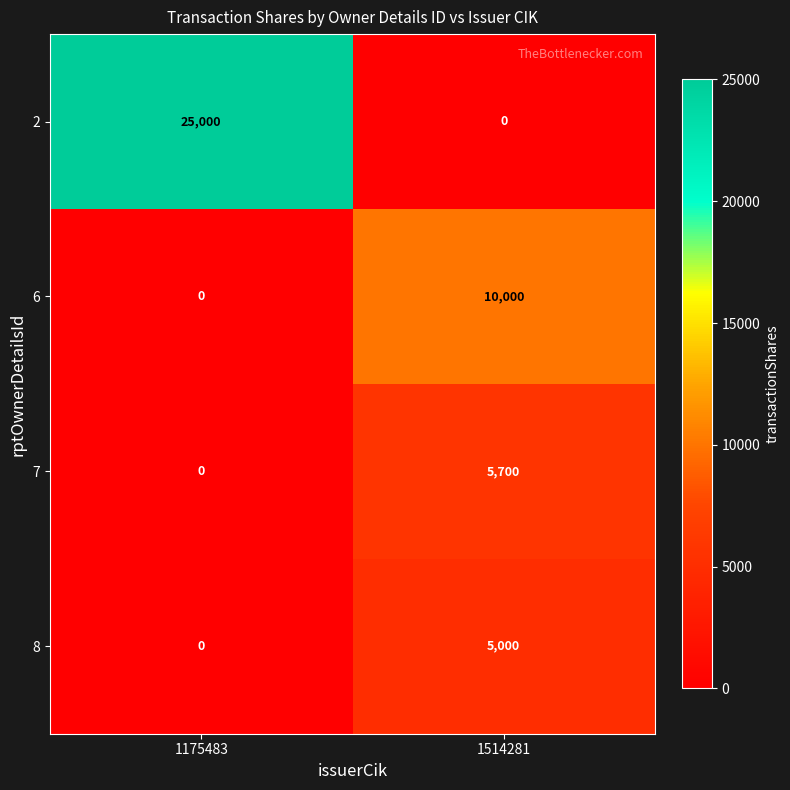

What is the difference between the 8 values at 1175483 and 1514281?

5000